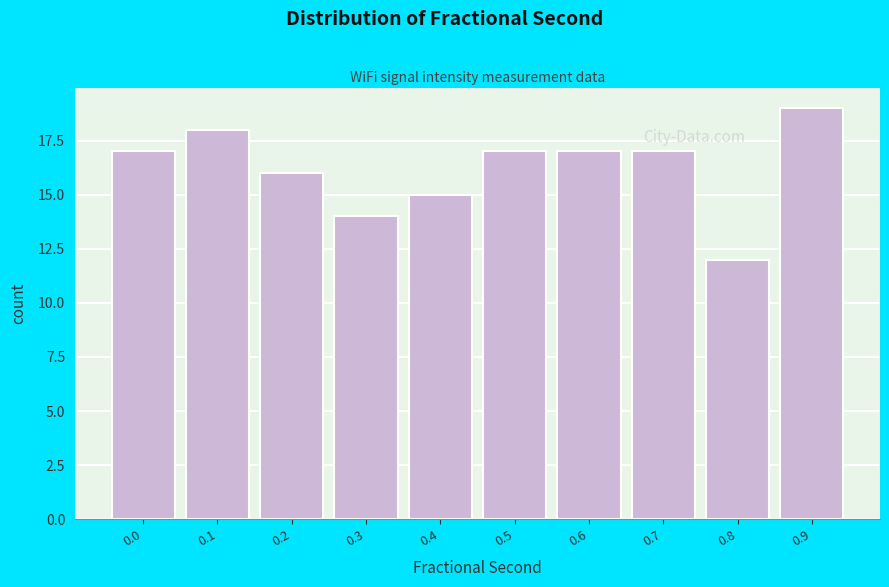

Reading right to left, transcribe all the data shown in this chart.

0.9=19	0.8=12	0.7=17	0.6=17	0.5=17	0.4=15	0.3=14	0.2=16	0.1=18	0.0=17